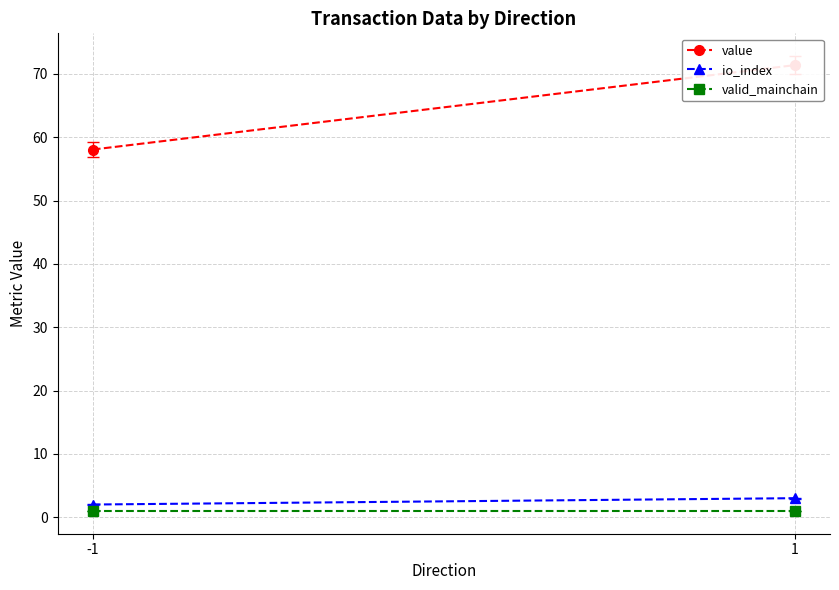

What is the total value across all series at -1?

61.1